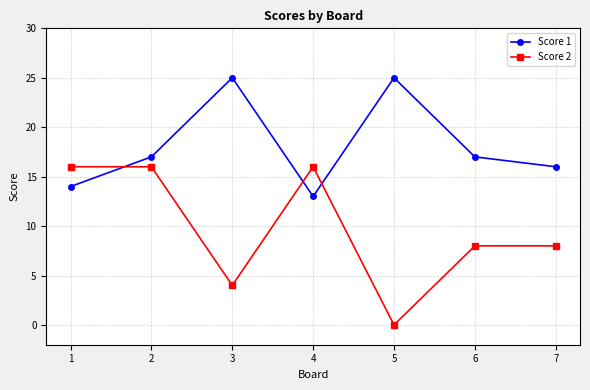

Rank the series by their maximum value, from highest to lowest.

Score 1, Score 2